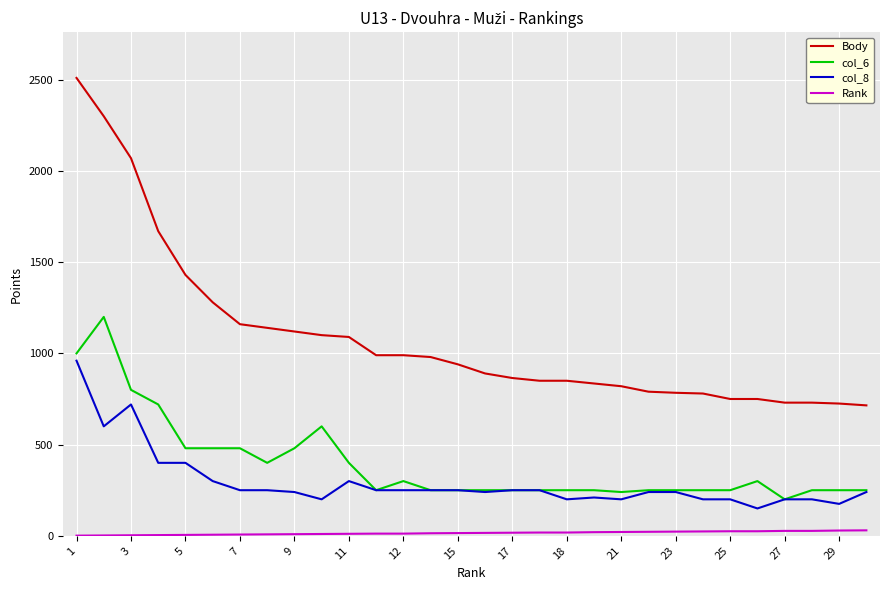

Which series has the largest range (max minus min)?

Body